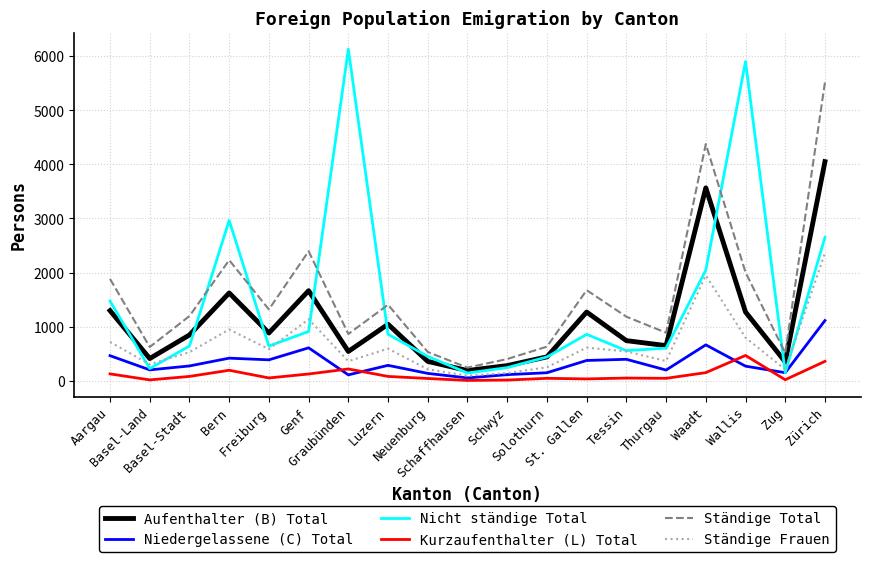

The Ständige Total series shows 1551 at Waadt. True or false?

False